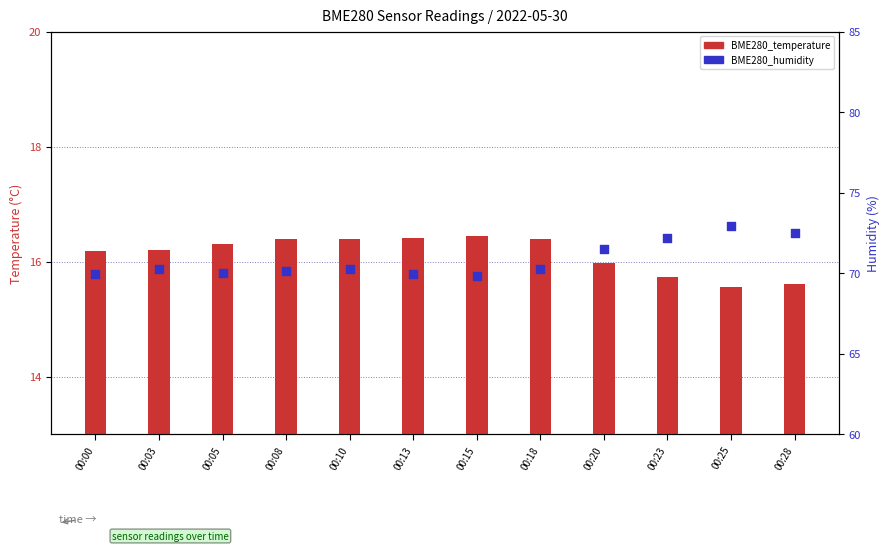

Which series has the largest total across all categories?

BME280_humidity